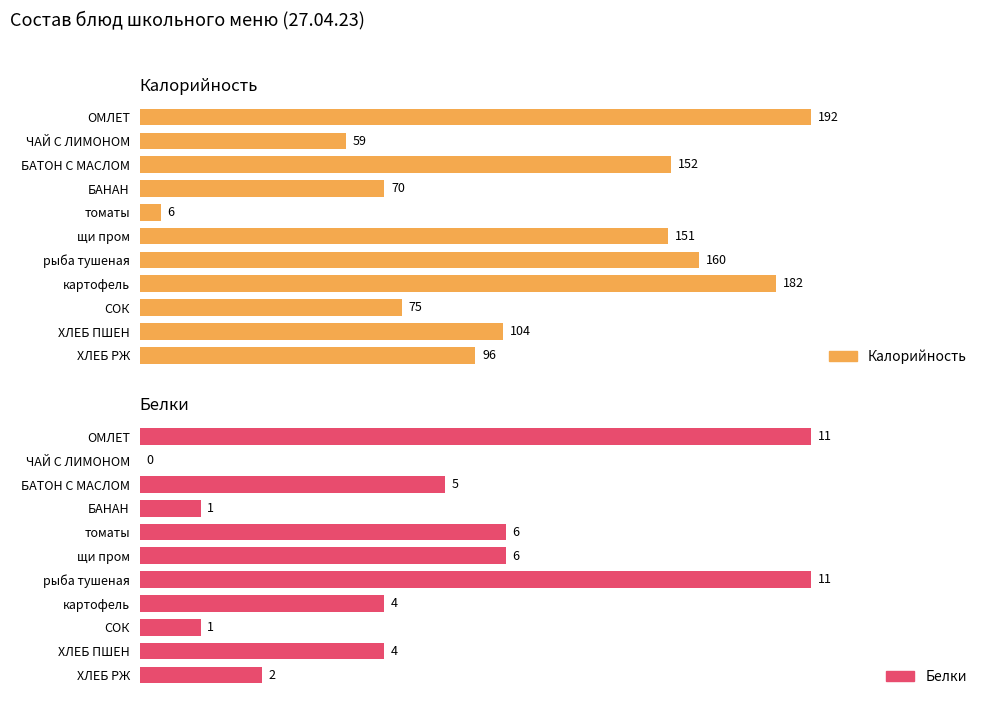

What is the sum of all Белки values?

51